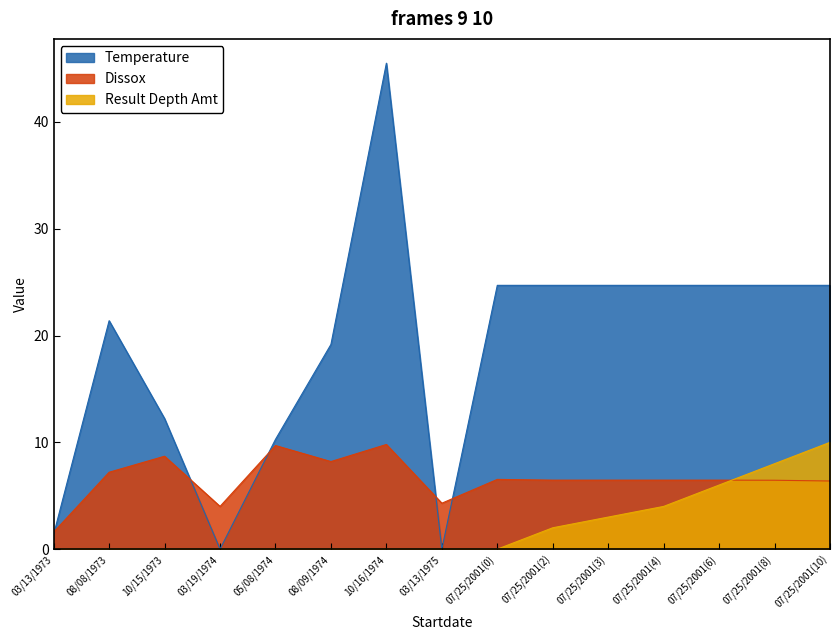

What is the total value across all series at 03/19/1974?

4.0